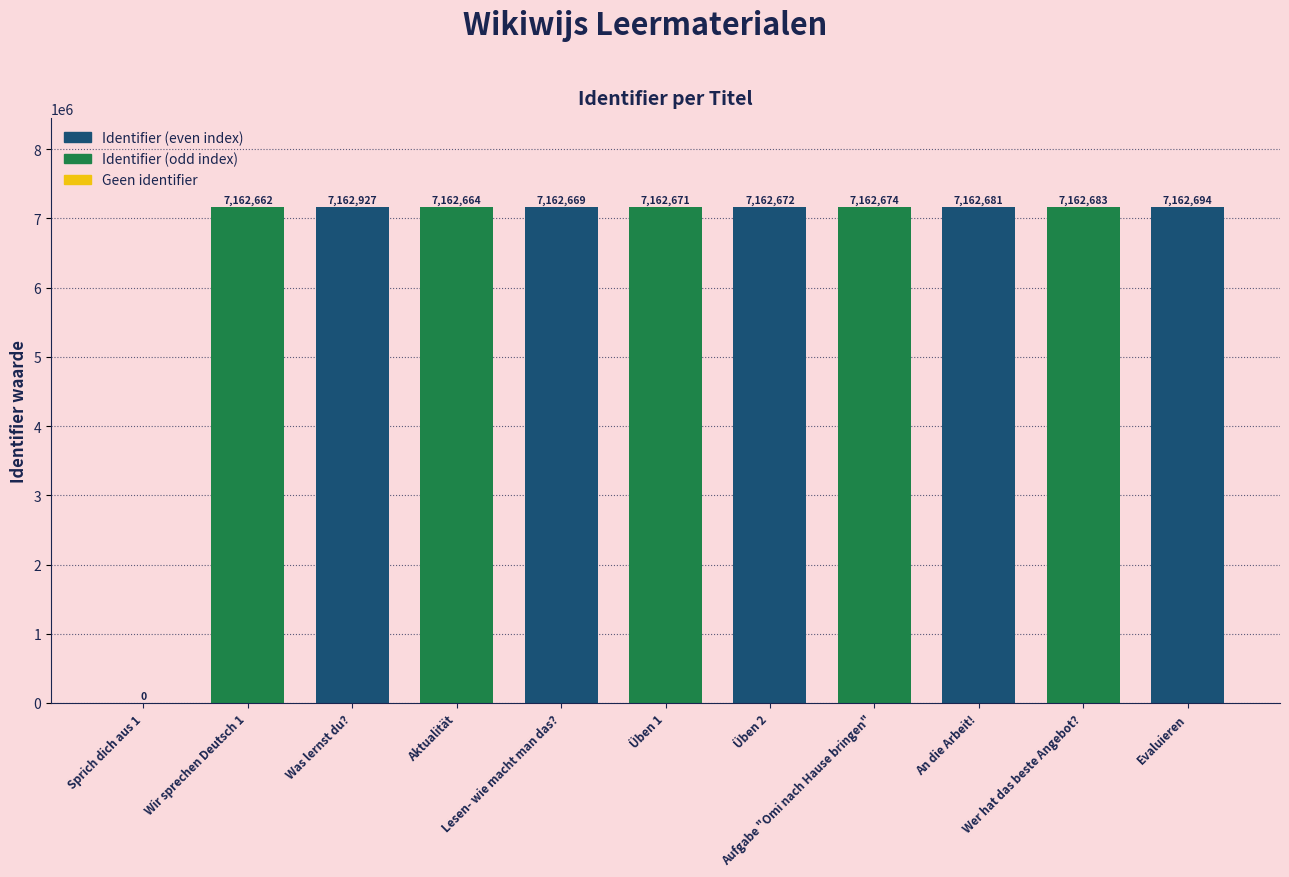

What is the maximum value shown in the chart?

7162927